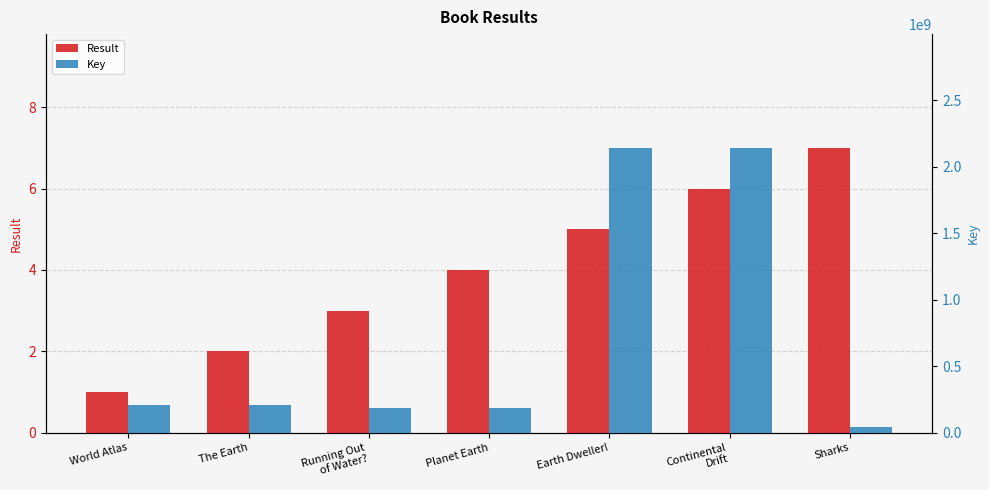

What is the difference between the highest and lowest values at Planet Earth?

184030168